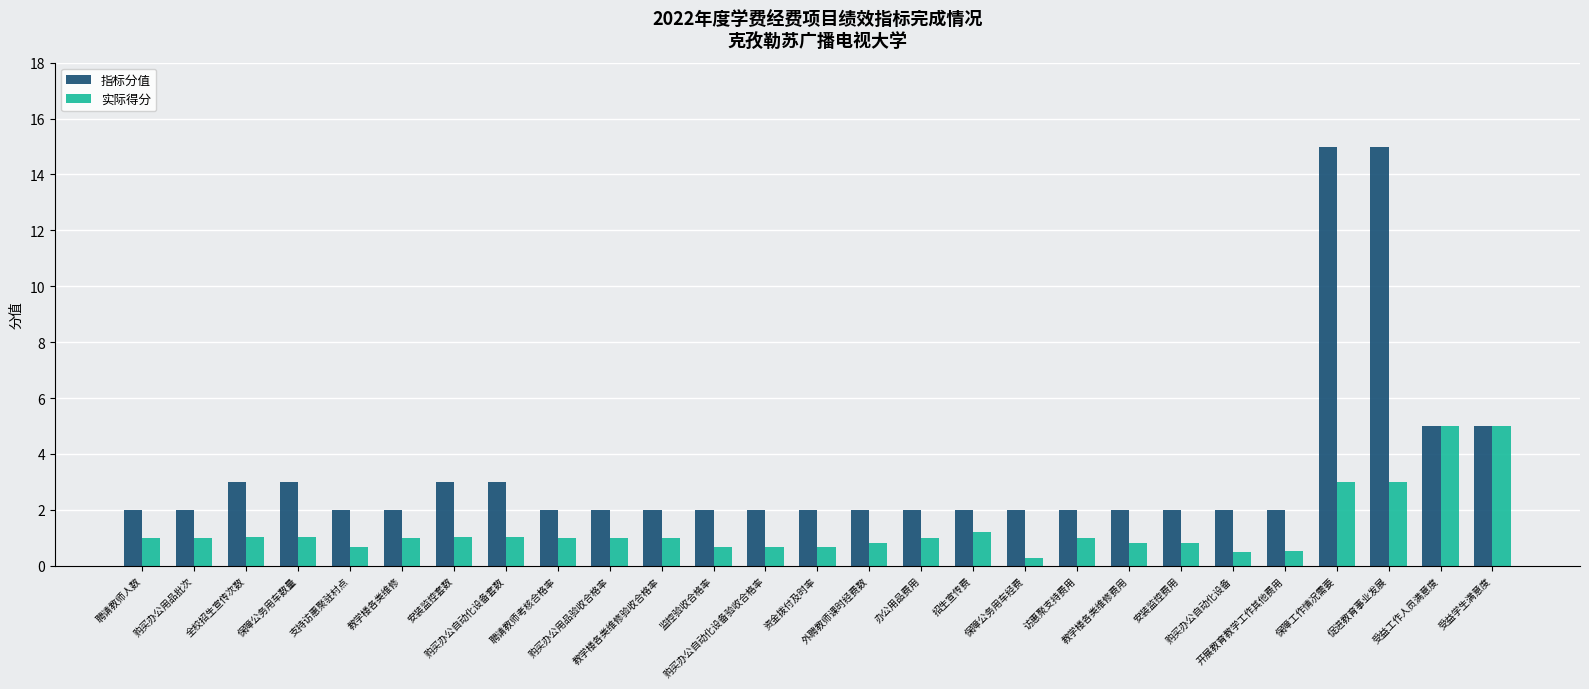

Which series has the largest total across all categories?

指标分值